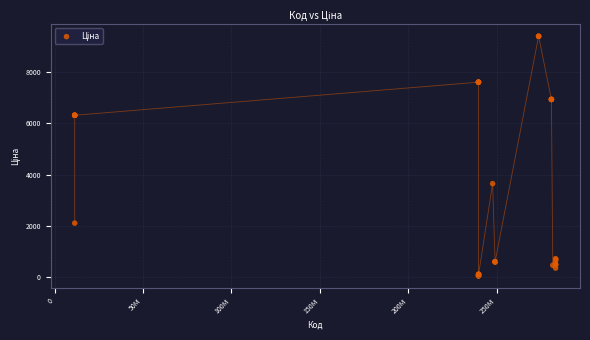

What Y value in the scatter plot is closest to 4720?

3646.5